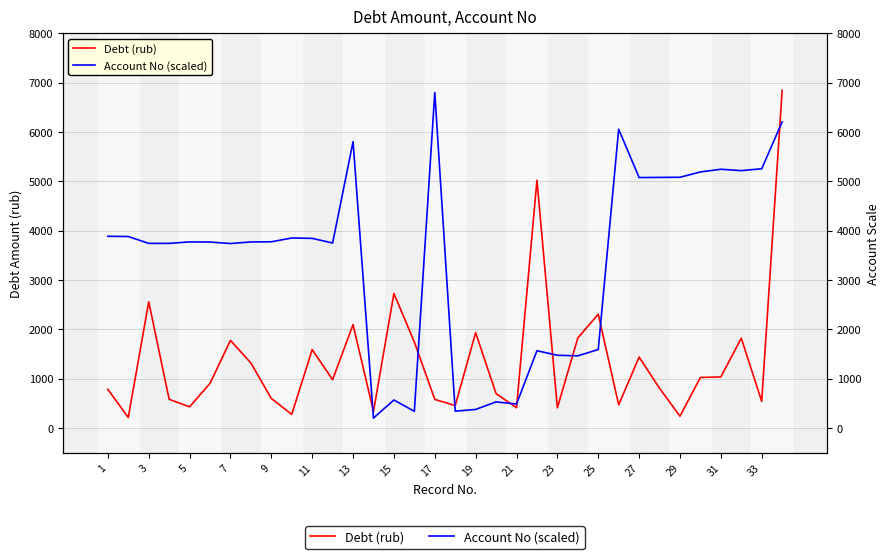

List the series in order of their peak value, lowest first.

Account No (scaled), Debt (rub)